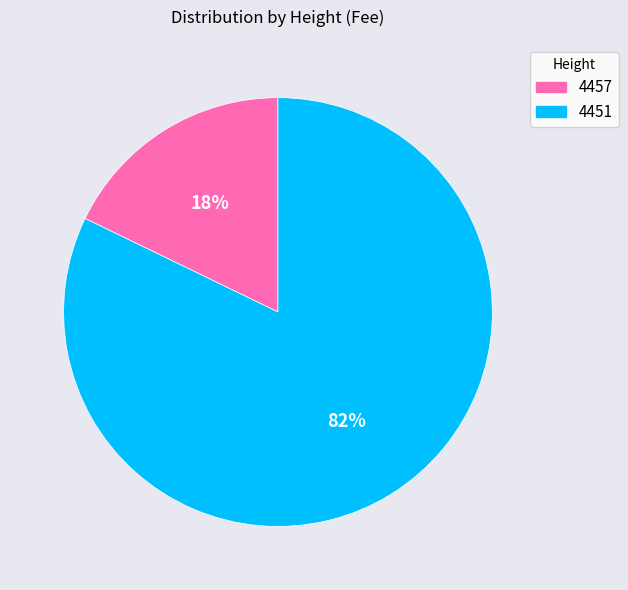

Do 4451 and 4457 together represent more than half of the pie?

Yes